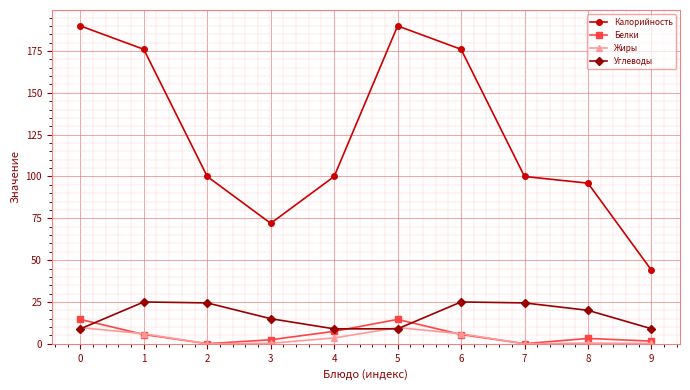

True or false: Углеводы and Калорийность cross at least once.

False